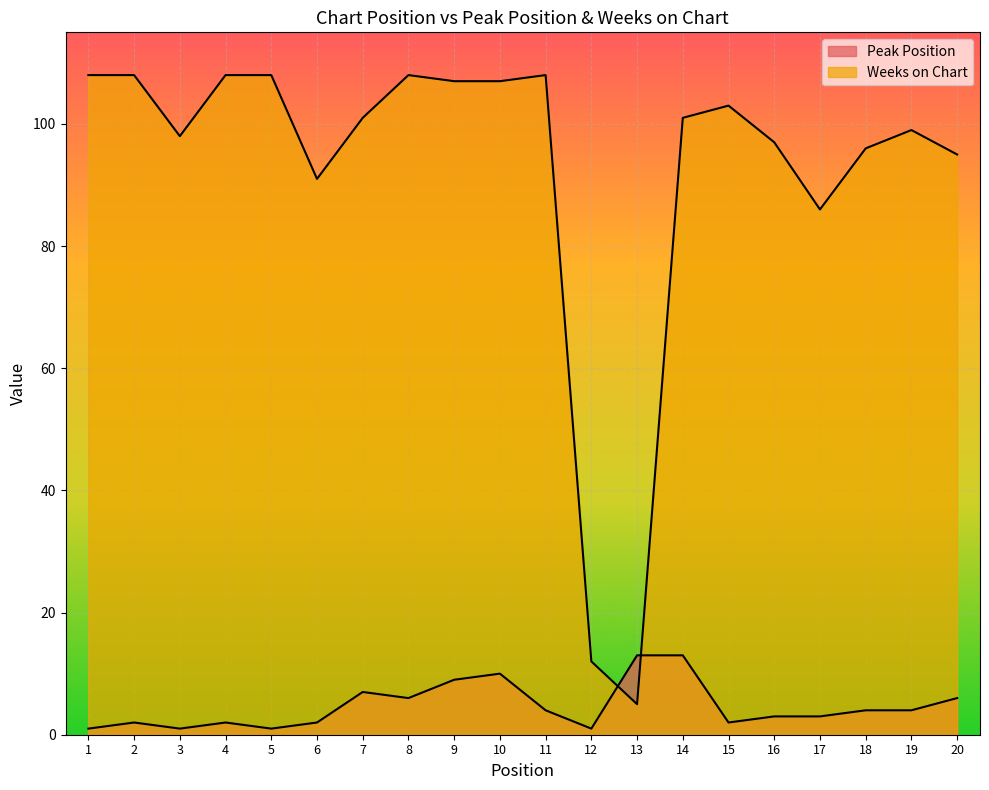

What is the smallest value displayed?

1